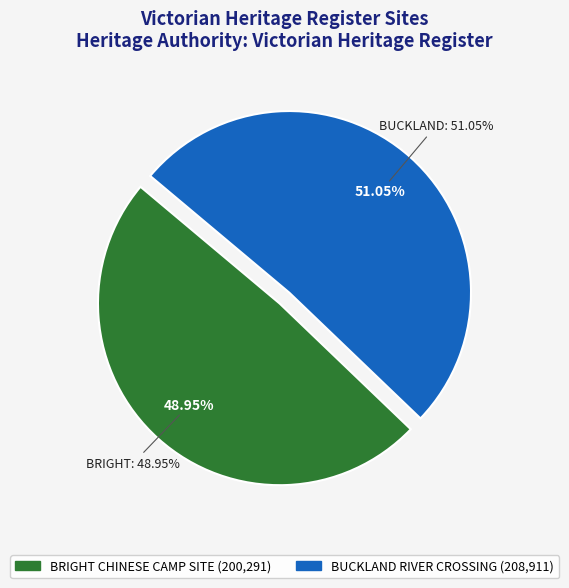

To the nearest percent, what is the difference between the BUCKLAND RIVER CROSSING and BRIGHT CHINESE CAMP SITE slice percentages?

2%